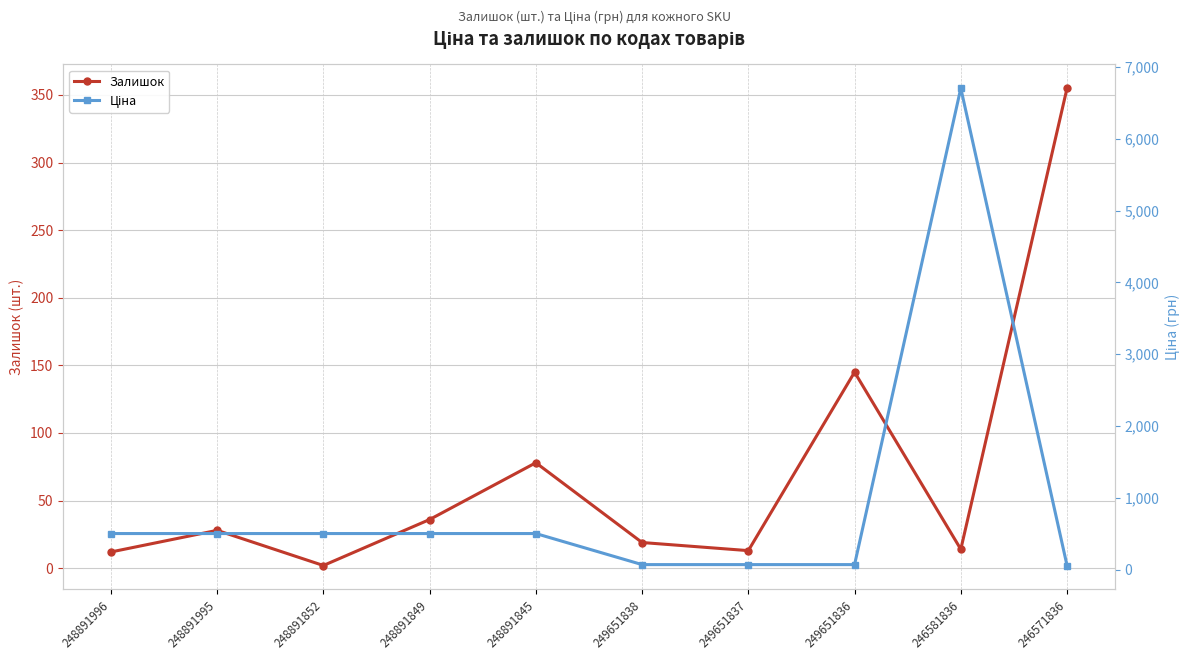

True or false: Ціна has a value of 6705.7 at 246581836.

True